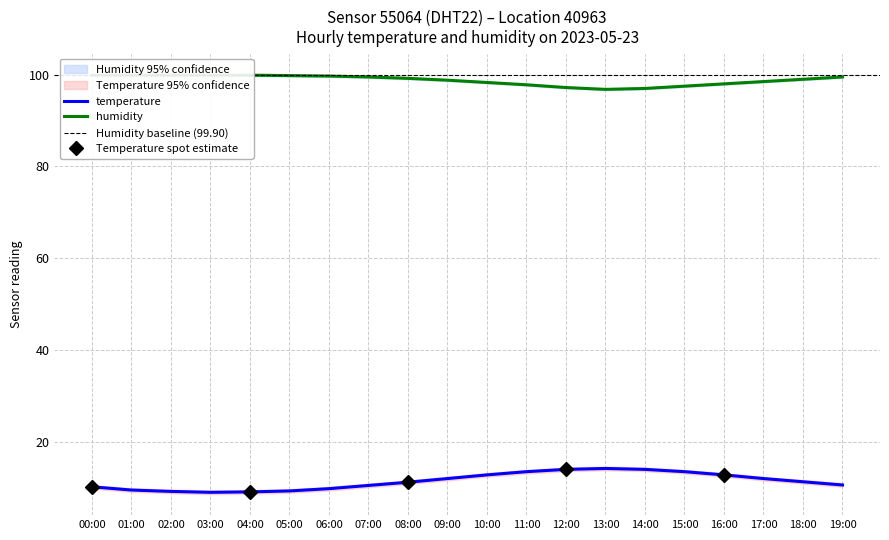

Rank the series by their maximum value, from highest to lowest.

humidity_upper, humidity, humidity_lower, temperature_upper, temperature, temperature_lower